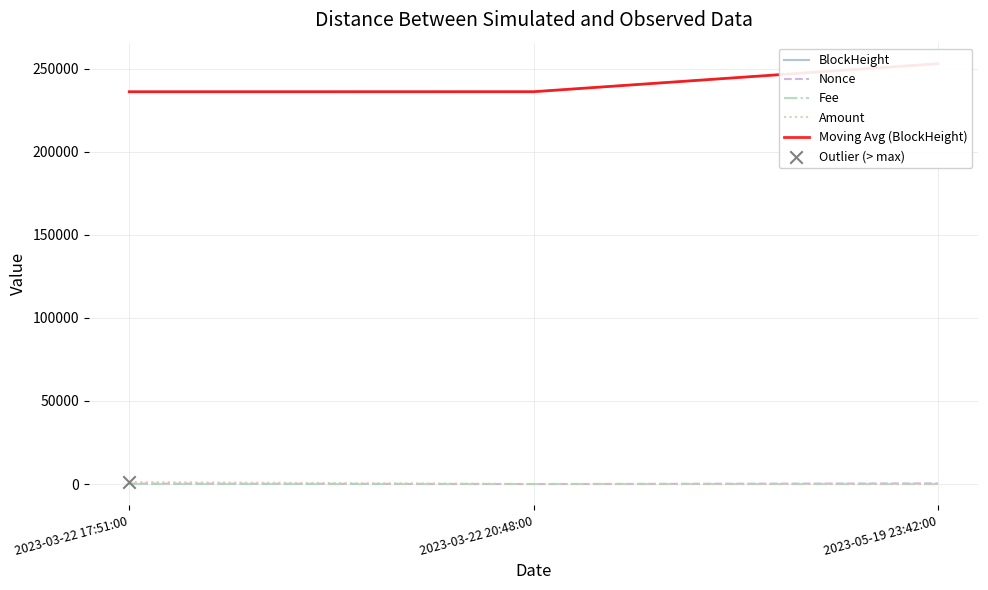

Is the value of Amount at 2023-05-19 23:42:00 greater than the value of Moving Avg (BlockHeight) at 2023-03-22 20:48:00?

No